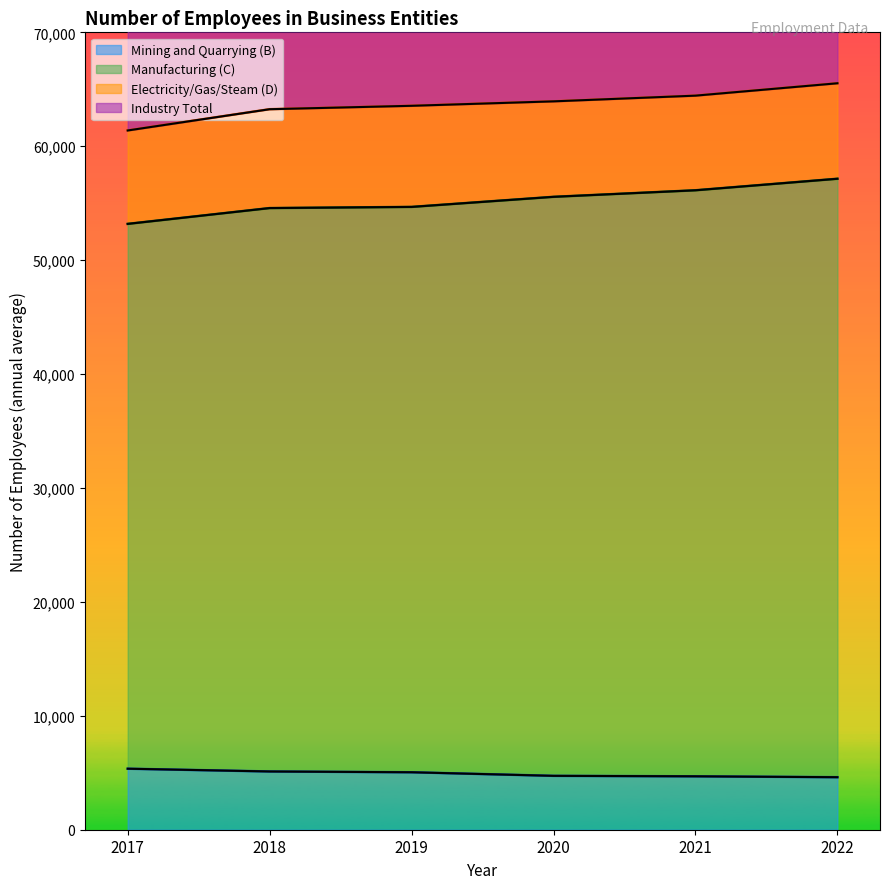

At how many categories does at least one series exceed 77620?

6